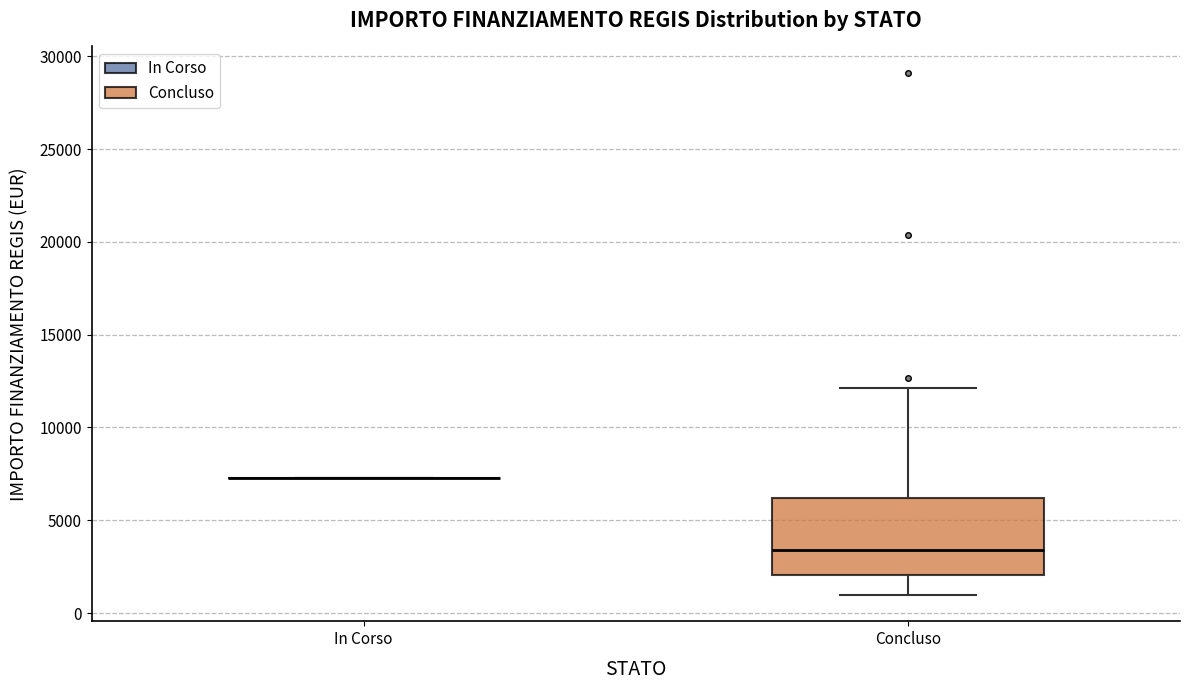

Which box is the tallest, from its lower edge to its upper edge?

Concluso